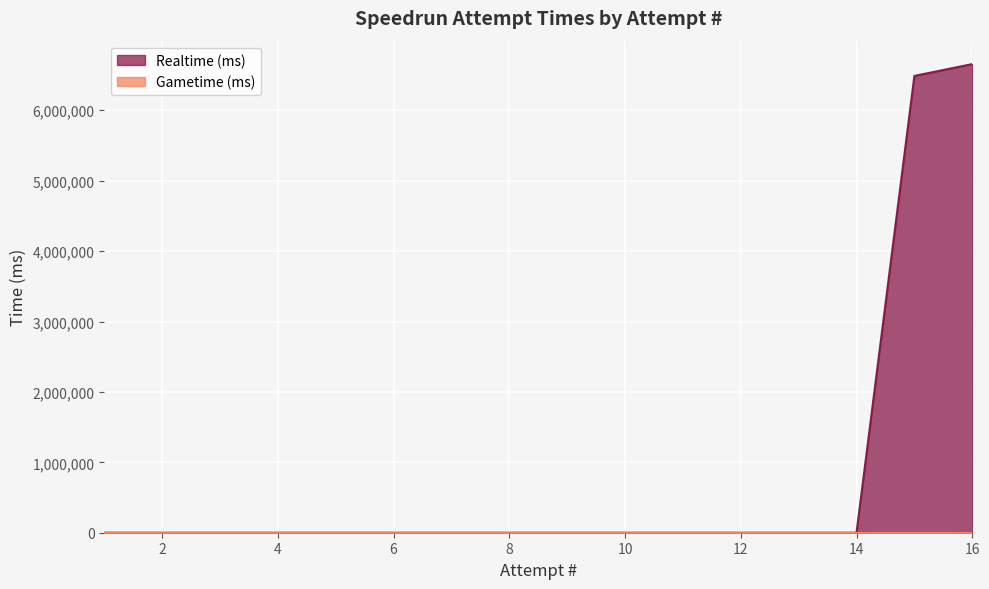

At which label is the value closest to 3328003?

15